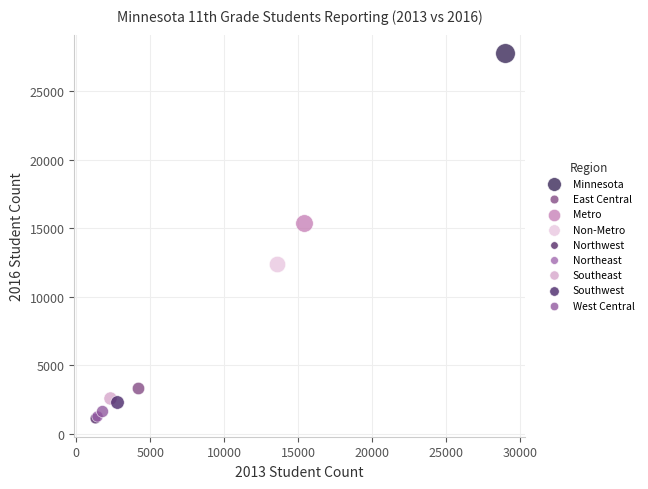

Which series reaches the maximum Y coordinate?

Minnesota